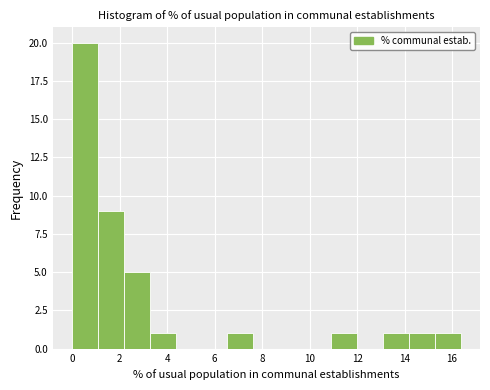

Reading left to right, transcribe this chart: for each bar, give the range it covers on the x-axis and its height. Neither the bar edges nor the heights are printed on the chart, so give them approximately, as read against the axes.

0.0 to 1.0: 20
1.0 to 2.2: 9
2.2 to 3.2: 5
3.2 to 4.4: 1
4.4 to 5.4: 0
5.4 to 6.6: 0
6.6 to 7.6: 1
7.6 to 8.8: 0
8.8 to 9.8: 0
9.8 to 11.0: 0
11.0 to 12.0: 1
12.0 to 13.0: 0
13.0 to 14.2: 1
14.2 to 15.2: 1
15.2 to 16.4: 1